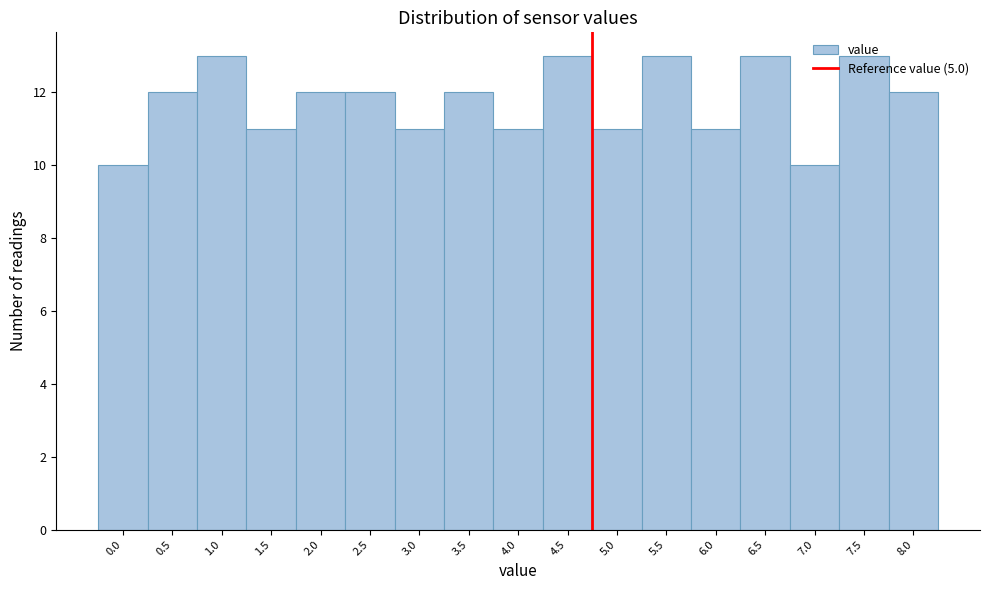

Which has a higher value, 6.0 or 1.0?

1.0